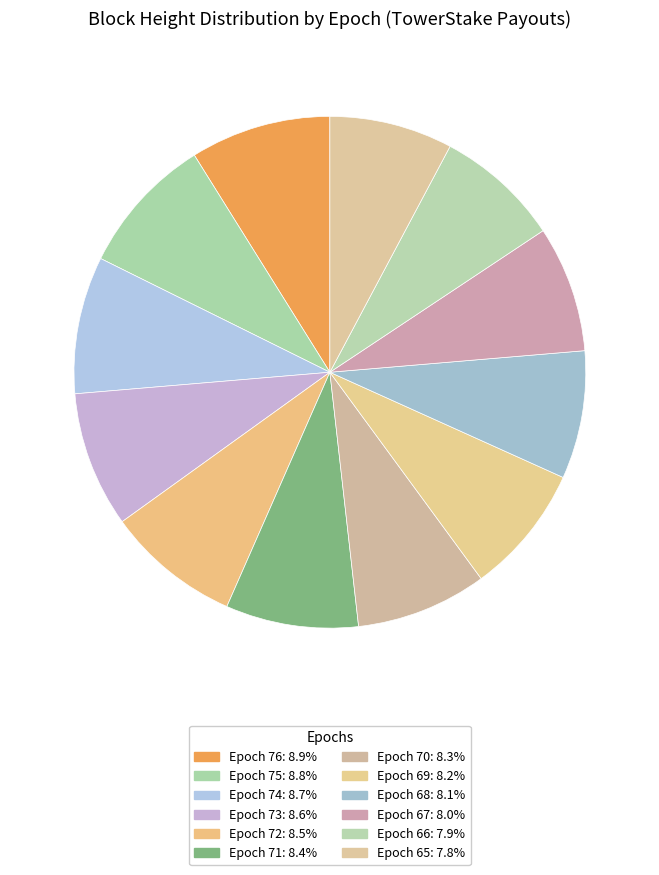

The Epoch 65 slice represents 8% of the pie. True or false?

True